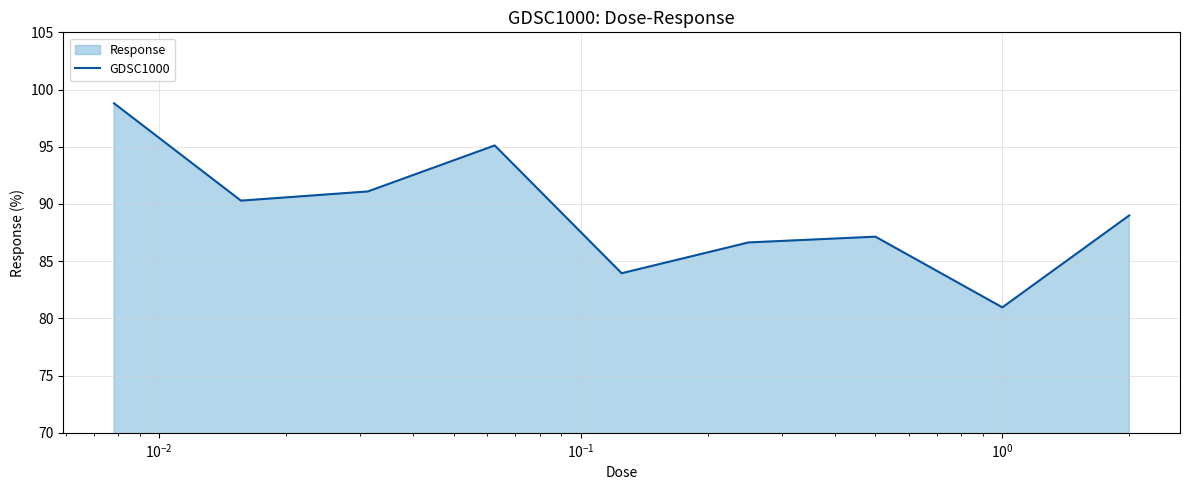

What is the difference between the second highest and second lowest values?

11.2